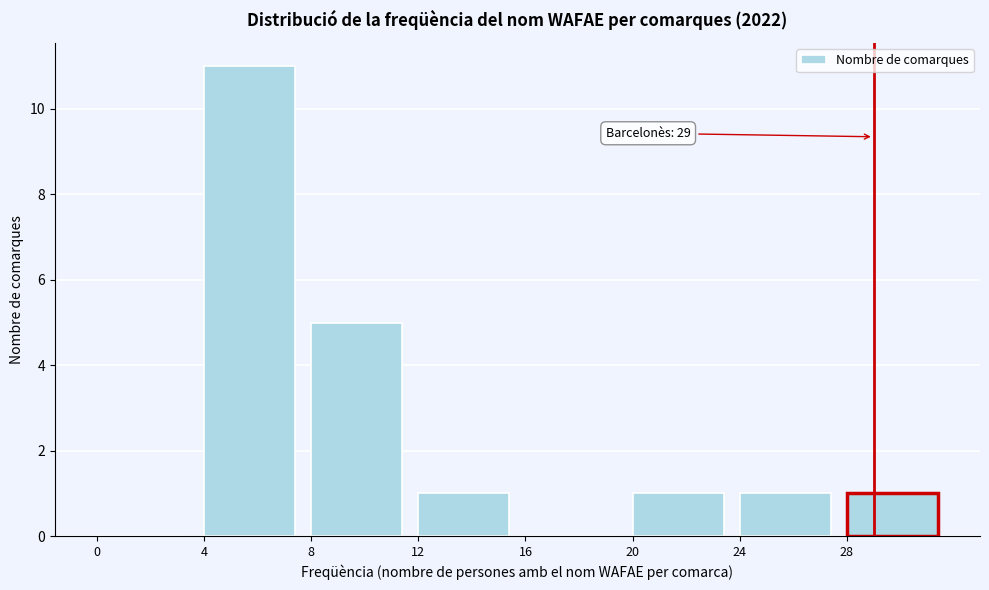

Over which range of the x-axis is the bar tallest?

4 to 8